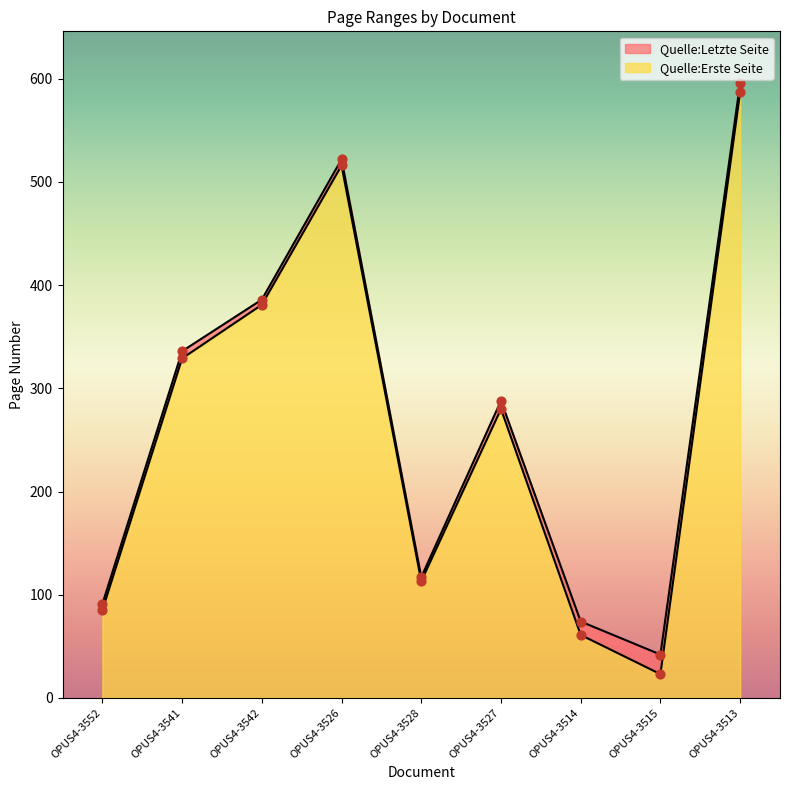

At how many categories does at least one series exceed 66?

8